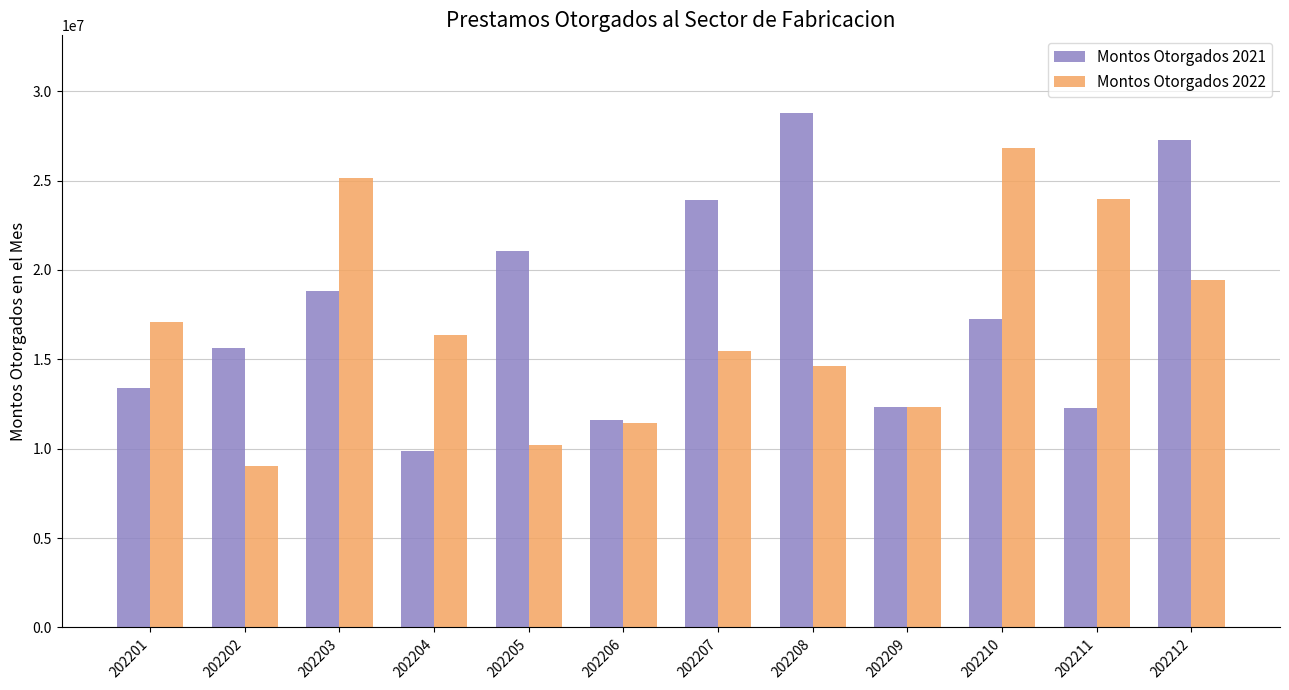

What is the lowest value of the Montos Otorgados 2022 series?

9012911.9